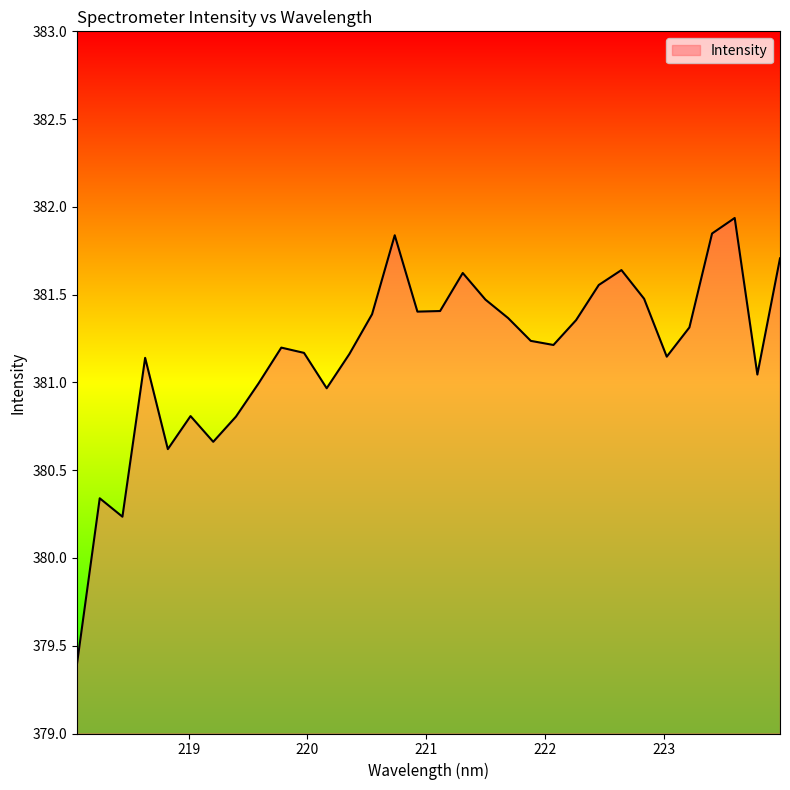

How many lines are shown in the chart?

1